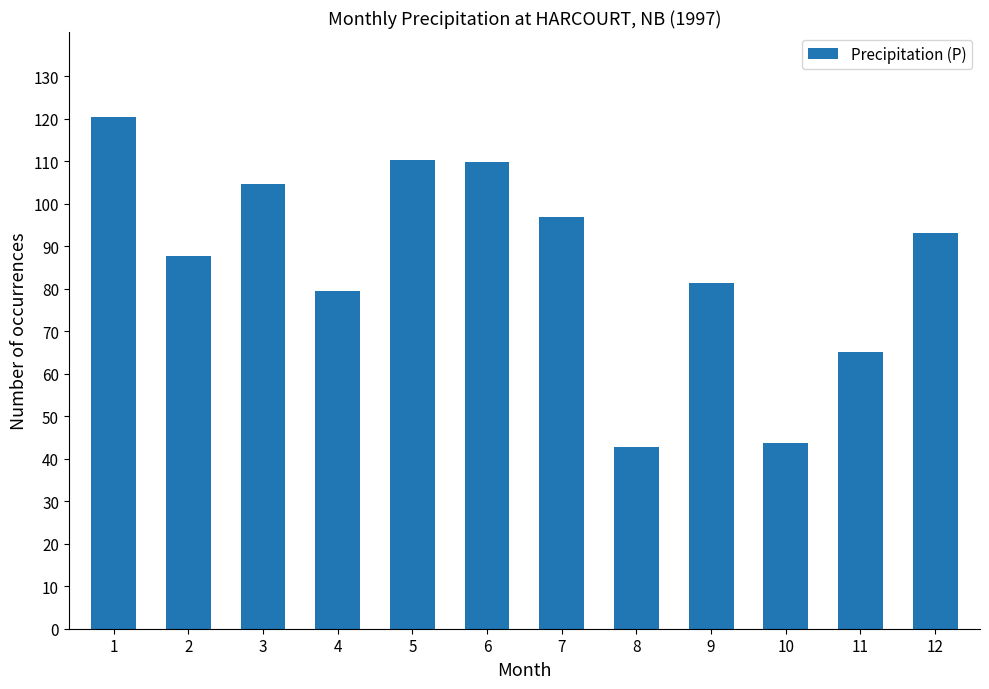

Does the chart contain any negative values?

No